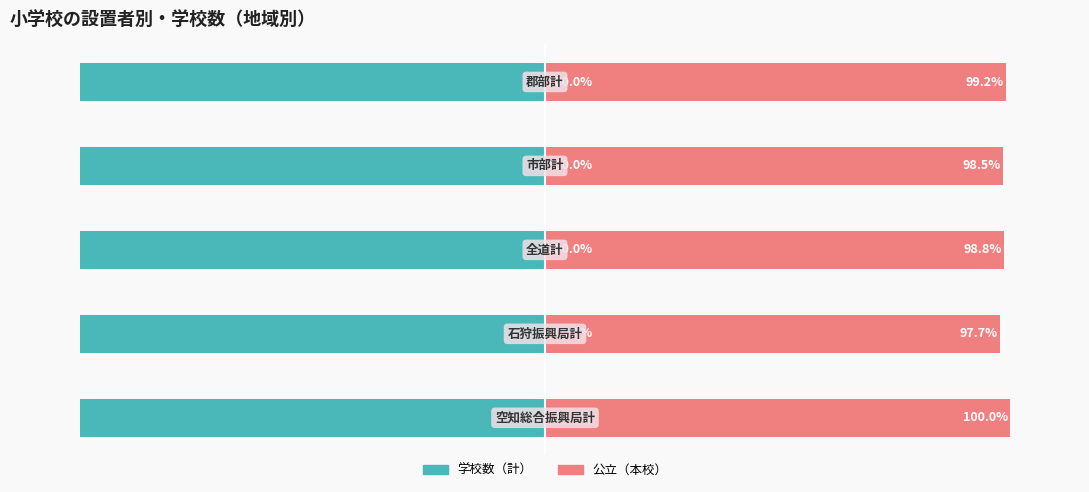

Rank the series at −100 from lowest to highest value.

学校数（計）, 公立（本校）